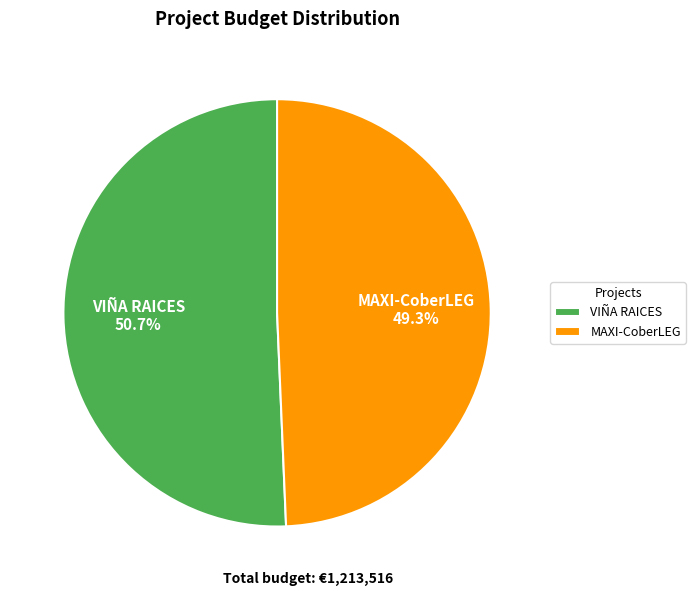

Which category accounts for the majority?

VIÑA RAICES